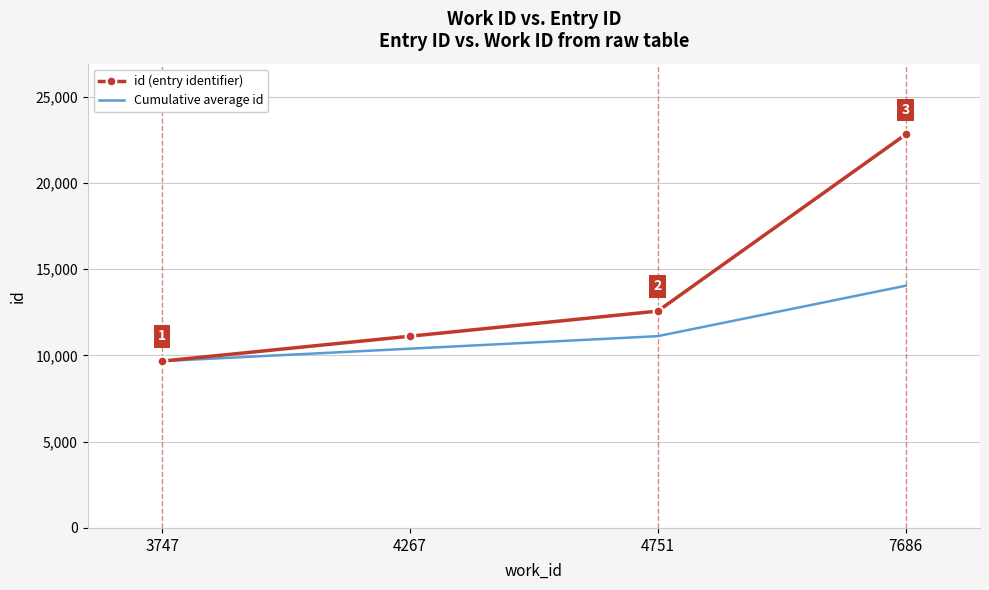

Is it true that id (entry identifier) equals 17271.9 at 4267?

False